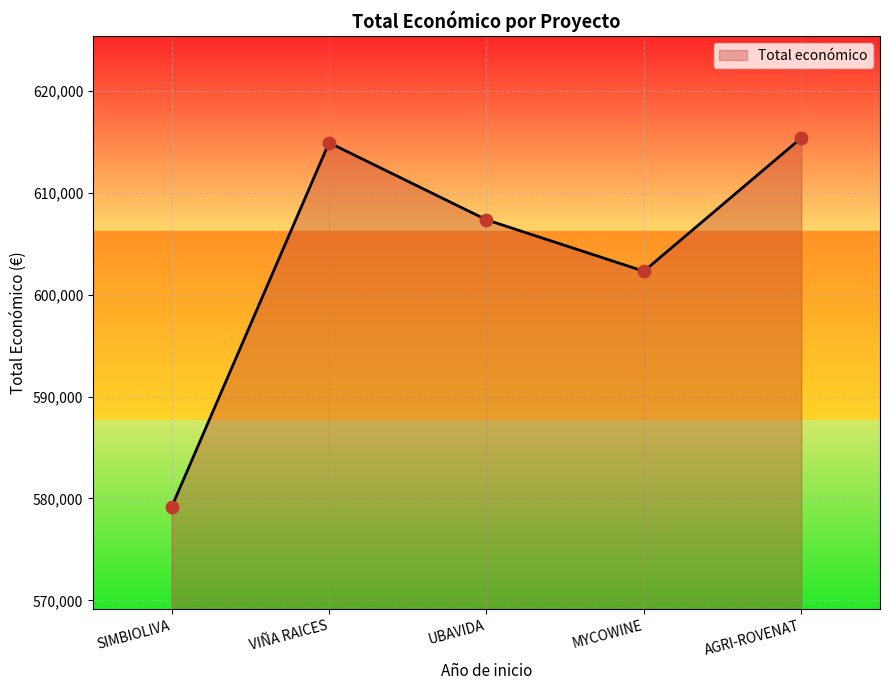

What is the ratio of the value at MYCOWINE to the value at VIÑA RAICES?

1.0